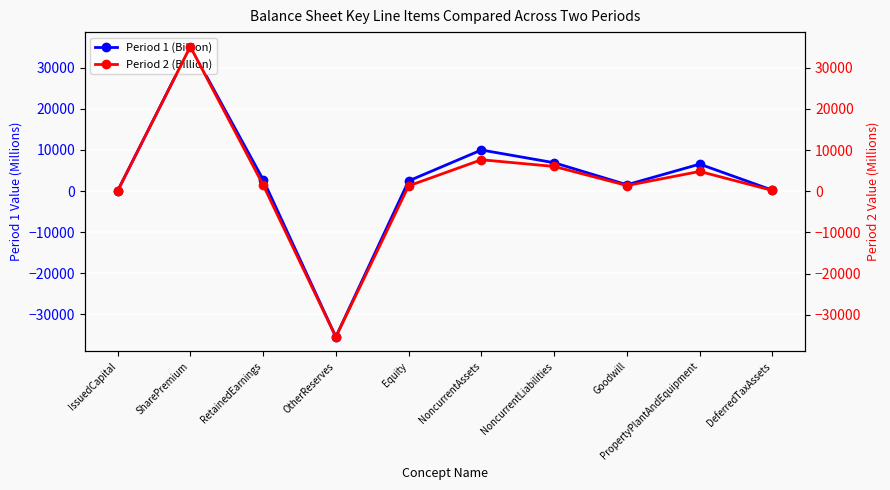

Reading left to right, what are all the values shown in this chart?

Period 1 (Billion): 0.0	35122.4	2798.3	-35487.4	2456.0	9978.0	6876.6	1519.7	6538.9	191.1
Period 2 (Billion): 0.0	35122.4	1541.4	-35392.5	1294.0	7640.7	6011.3	1379.9	4802.2	175.1